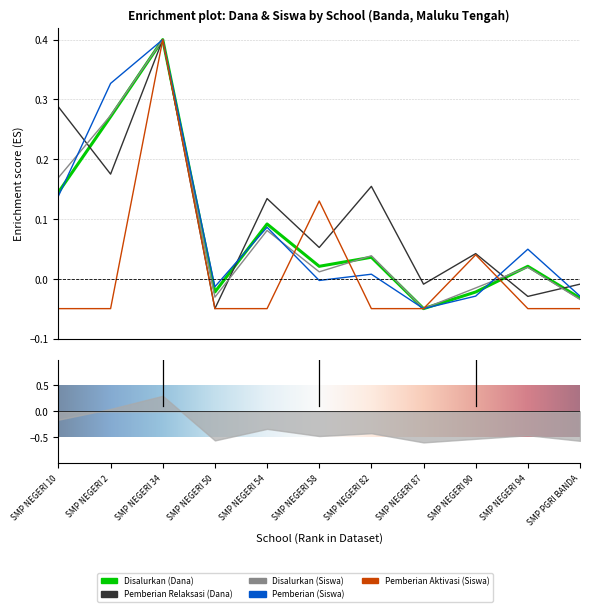

Reading left to right, list all the values displayed in this chart.

Disalurkan (Dana): 0.1	0.3	0.4	-0.0	0.1	0.0	0.0	-0.1	-0.0	0.0	-0.0
Pemberian Relaksasi (Dana): 0.3	0.2	0.4	-0.1	0.1	0.1	0.2	-0.0	0.0	-0.0	-0.0
Disalurkan (Siswa): 0.2	0.3	0.4	-0.0	0.1	0.0	0.0	-0.1	-0.0	0.0	-0.0
Pemberian (Siswa): 0.1	0.3	0.4	-0.0	0.1	-0.0	0.0	-0.1	-0.0	0.0	-0.0
Pemberian Aktivasi (Siswa): -0.1	-0.1	0.4	-0.1	-0.1	0.1	-0.1	-0.1	0.0	-0.1	-0.1